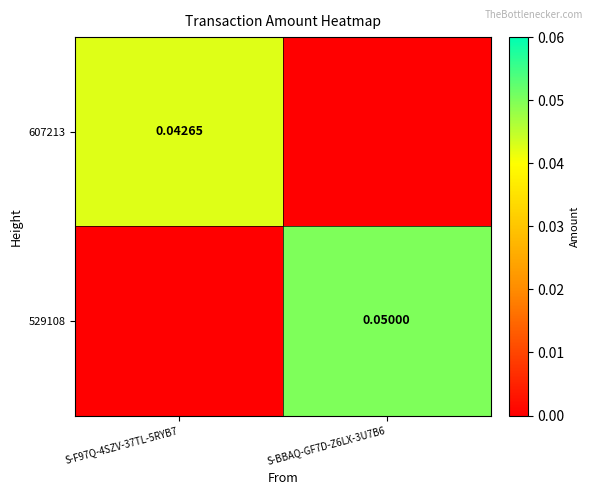

Which series has the largest range (max minus min)?

529108